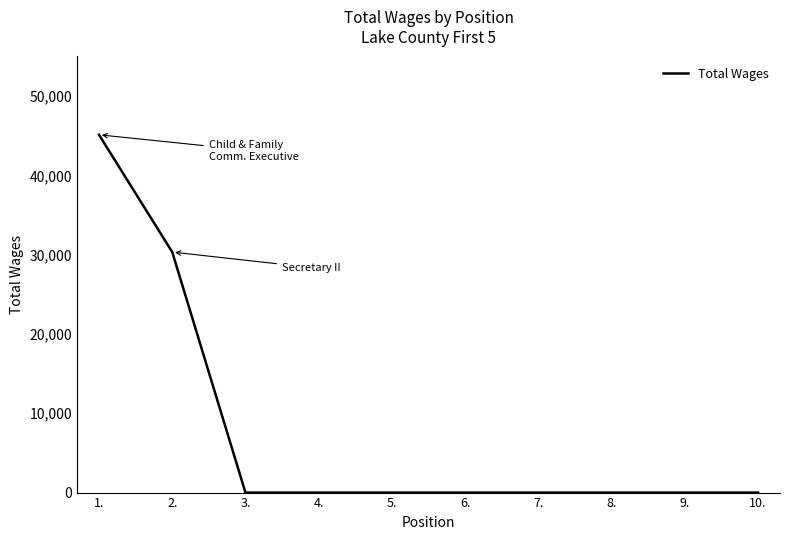

What is the difference between the maximum and minimum values?

45125